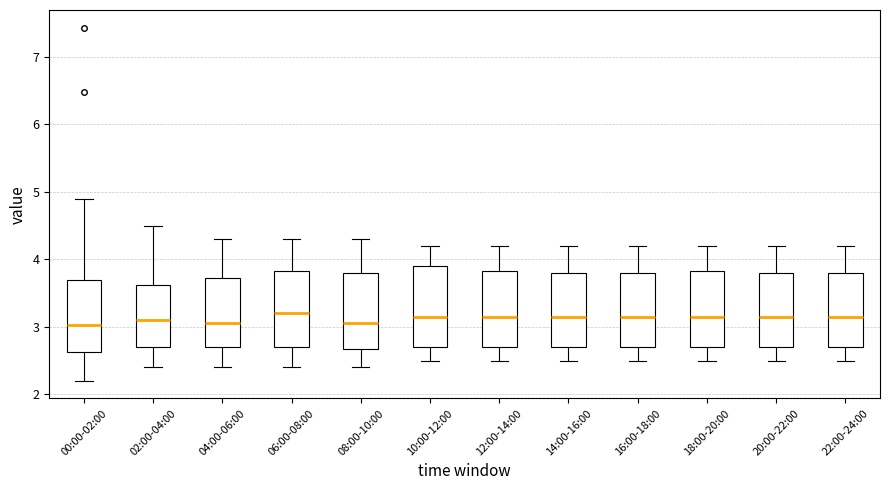

Reading left to right, read every box against the y-axis: the position of its median line, the range the box covers, and the ends of its whiskers. The values are not printed on the chart, so give them approximately, as read against the axis.

00:00-02:00: median 3.0, box 2.6 to 3.7, whiskers 2.2 to 4.9
02:00-04:00: median 3.1, box 2.7 to 3.6, whiskers 2.4 to 4.5
04:00-06:00: median 3.1, box 2.7 to 3.7, whiskers 2.4 to 4.3
06:00-08:00: median 3.2, box 2.7 to 3.8, whiskers 2.4 to 4.3
08:00-10:00: median 3.1, box 2.7 to 3.8, whiskers 2.4 to 4.3
10:00-12:00: median 3.2, box 2.7 to 3.9, whiskers 2.5 to 4.2
12:00-14:00: median 3.2, box 2.7 to 3.8, whiskers 2.5 to 4.2
14:00-16:00: median 3.2, box 2.7 to 3.8, whiskers 2.5 to 4.2
16:00-18:00: median 3.2, box 2.7 to 3.8, whiskers 2.5 to 4.2
18:00-20:00: median 3.2, box 2.7 to 3.8, whiskers 2.5 to 4.2
20:00-22:00: median 3.2, box 2.7 to 3.8, whiskers 2.5 to 4.2
22:00-24:00: median 3.2, box 2.7 to 3.8, whiskers 2.5 to 4.2